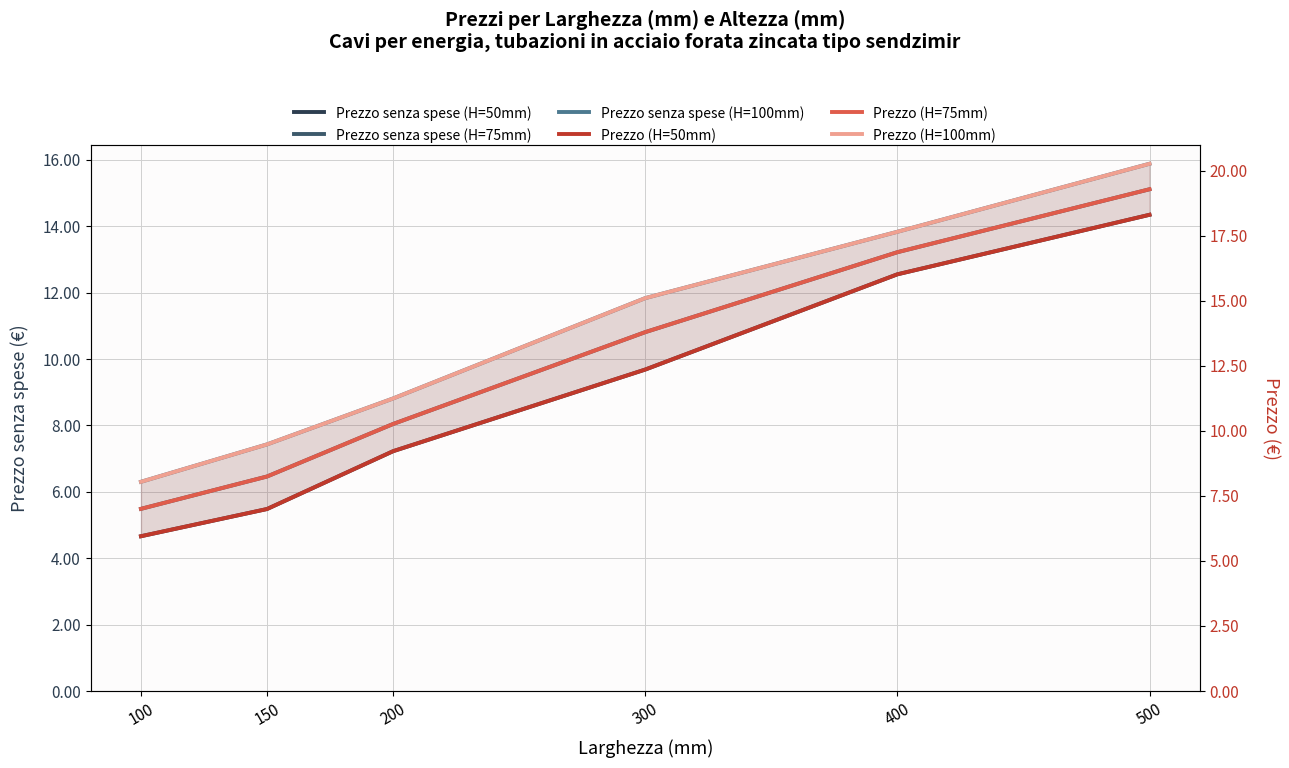

Rank the series at 200 from lowest to highest value.

Prezzo senza spese (H=50mm), Prezzo senza spese (H=75mm), Prezzo senza spese (H=100mm), Prezzo (H=50mm), Prezzo (H=75mm), Prezzo (H=100mm)